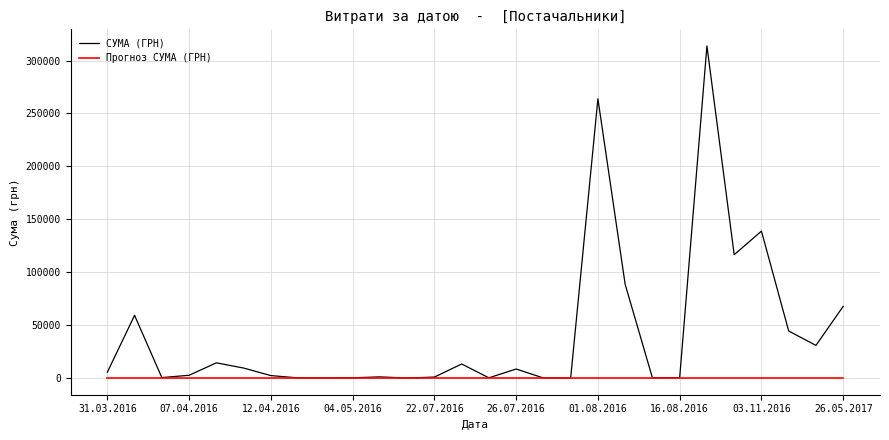

Which series has the largest total across all categories?

СУМА (ГРН)